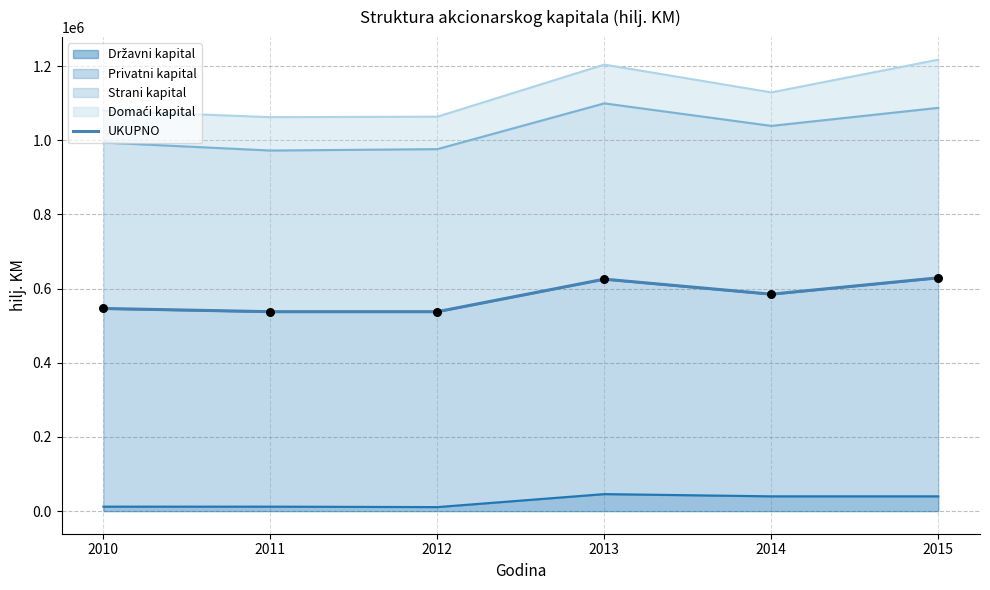

Between 2010 and 2015, which is larger?

2015